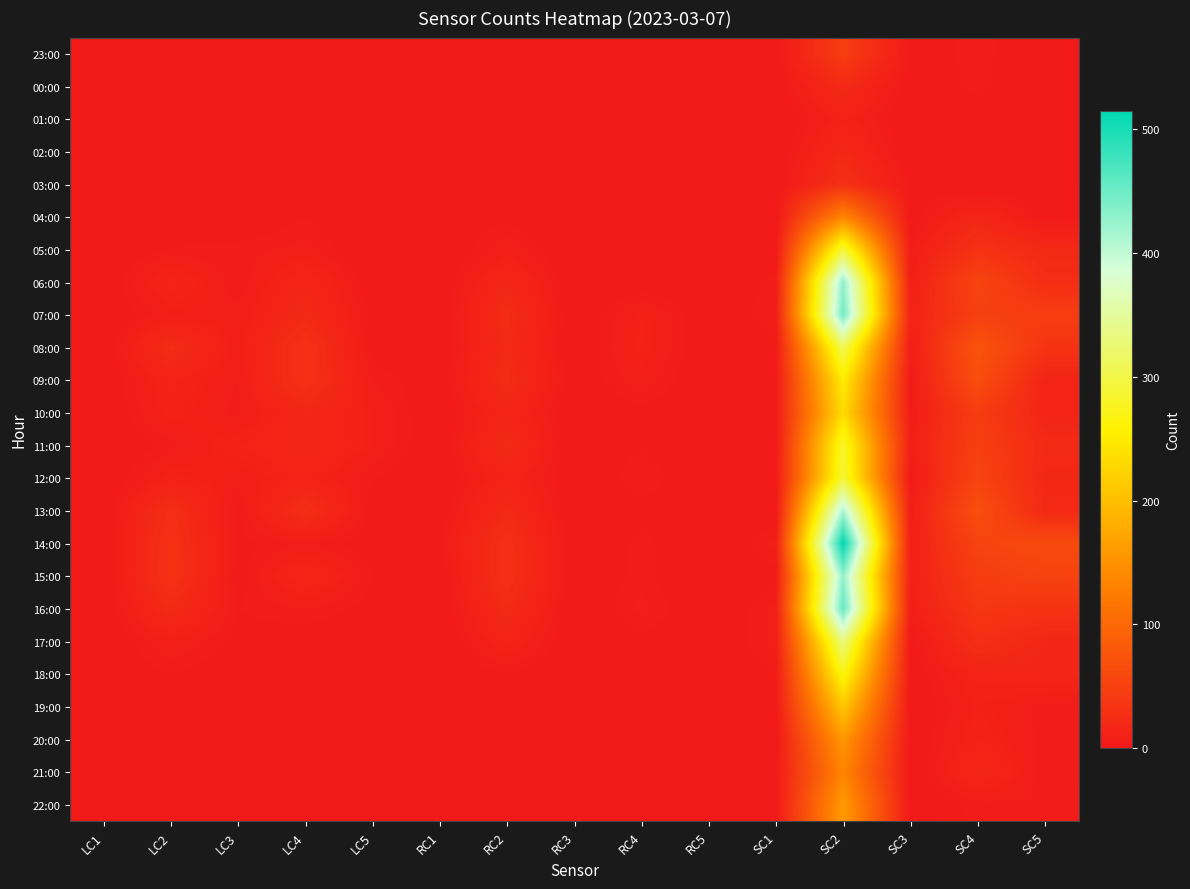

What is the total value across all series at LC4?

224